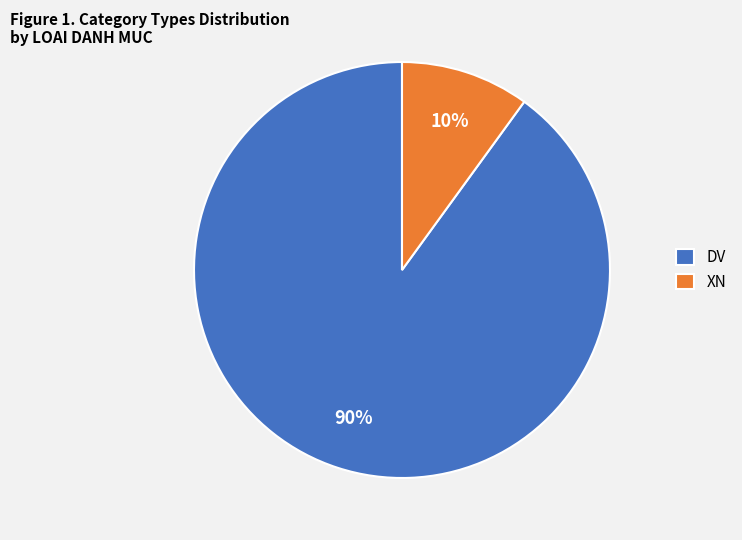

Which slice is the smallest?

XN